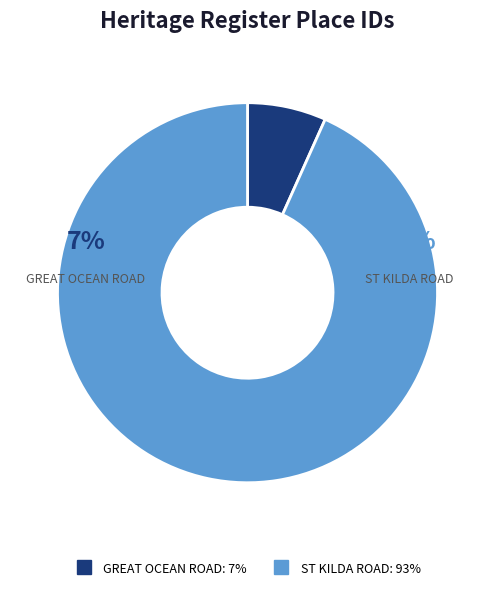

What percentage is NOT represented by ST KILDA ROAD?

6.7%